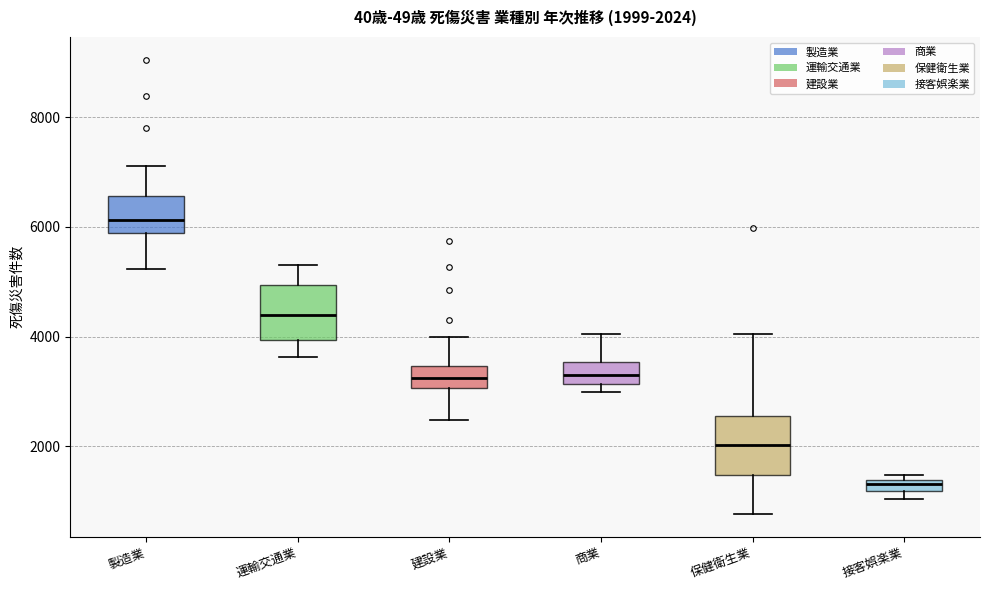

Which box has the highest median line?

製造業